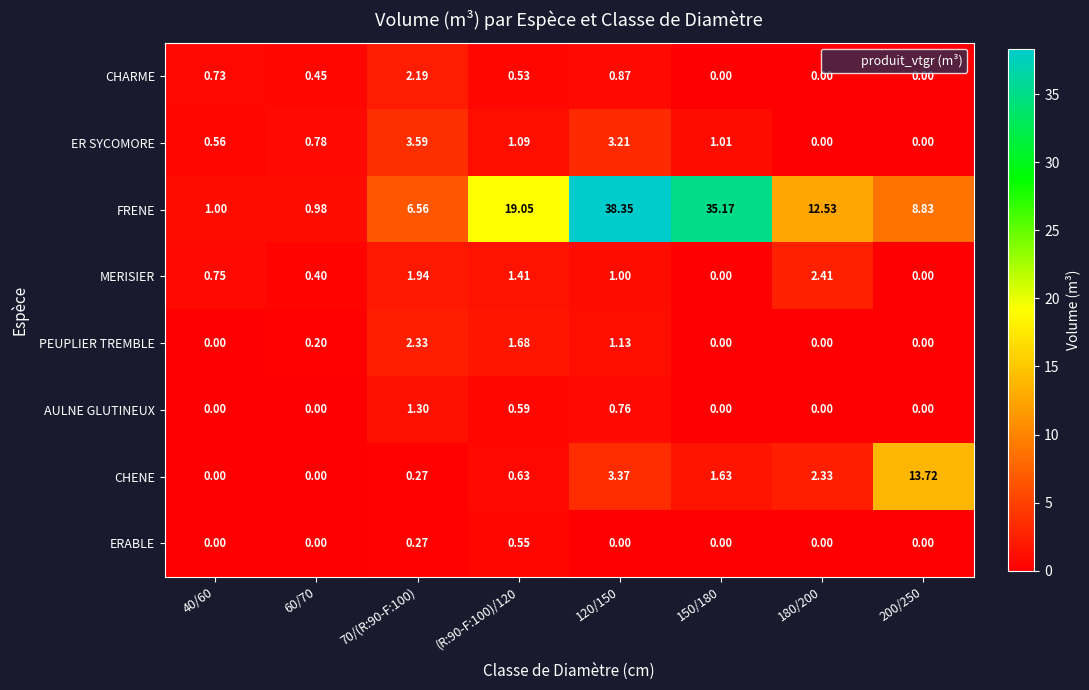

What is the maximum value shown in the chart?

38.4